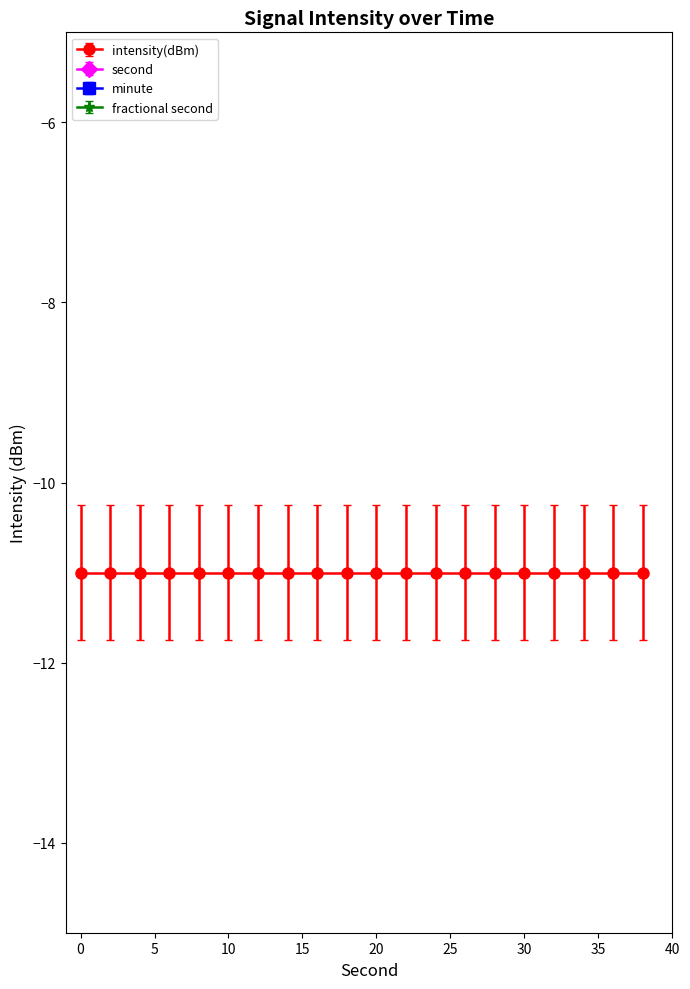

The value of second at 26 is 10. True or false?

False